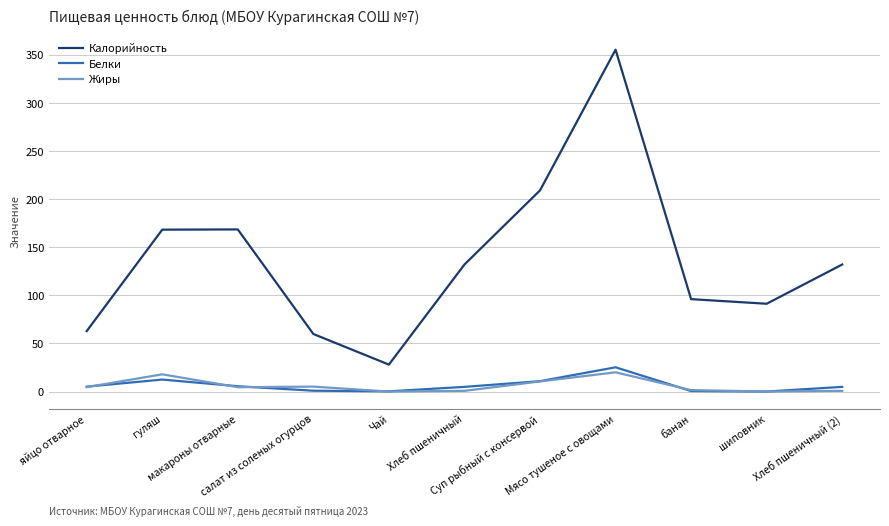

Which series changed the most between Чай and Хлеб пшеничный (2)?

Калорийность